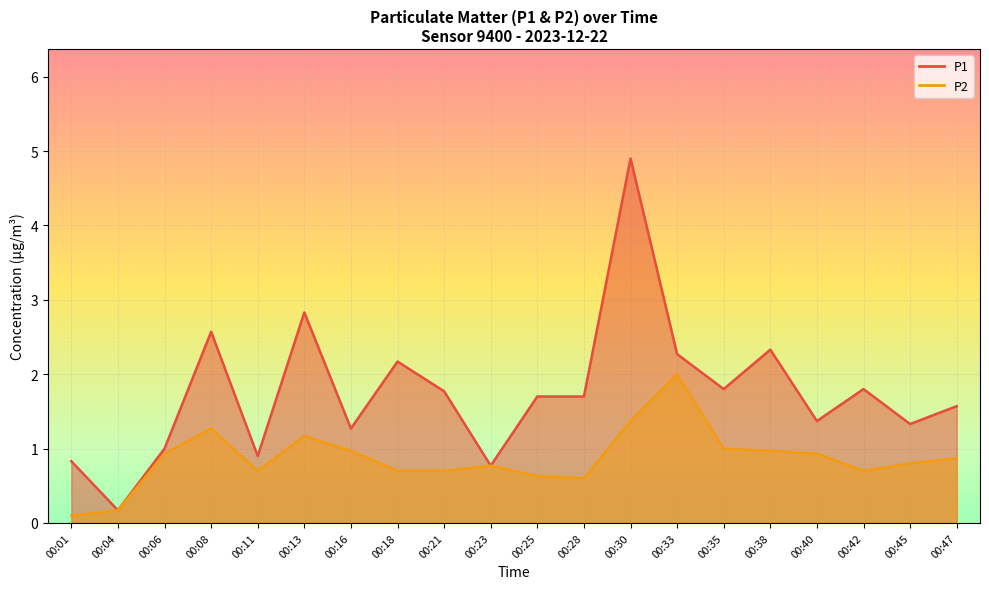

True or false: P2 and P1 intersect in this chart.

False